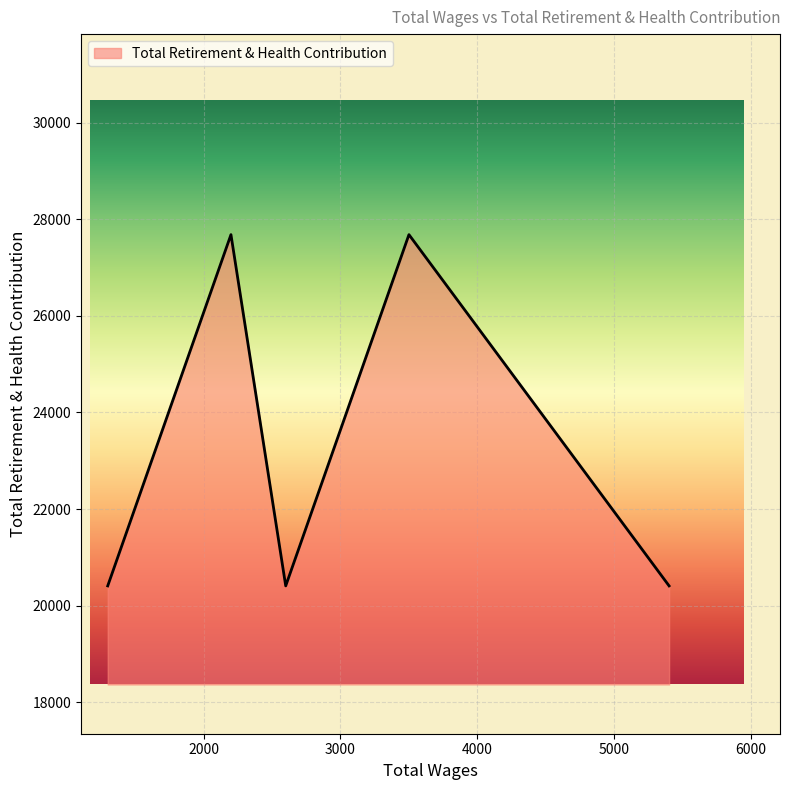

Does the chart display data point markers on the line(s)?

No